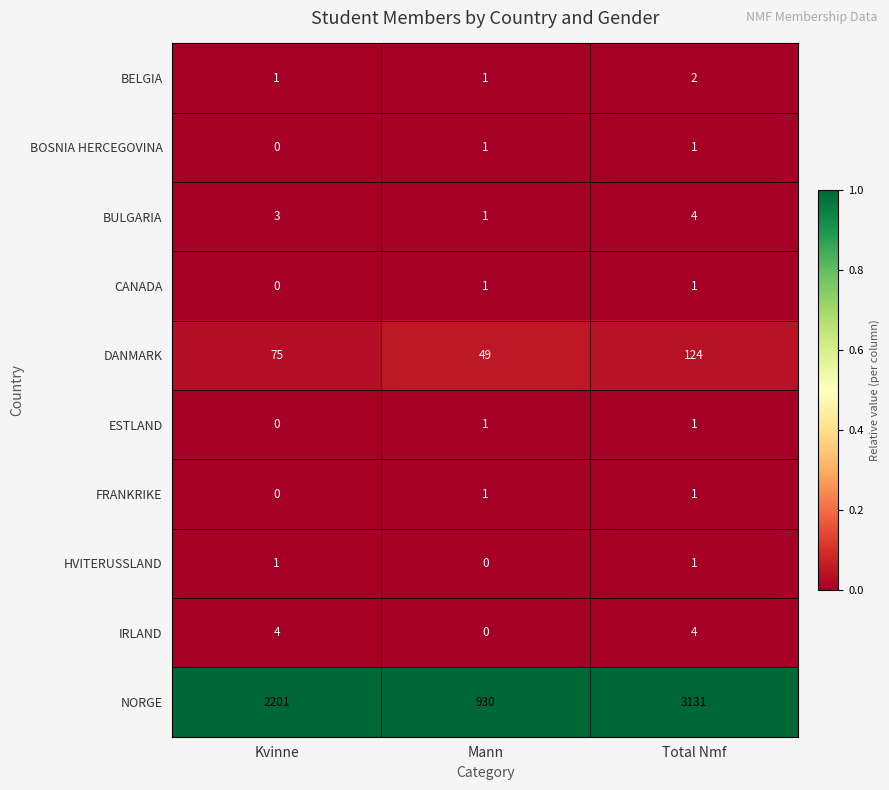

Reading right to left, what are all the values shown in this chart?

BELGIA: 2	1	1
BOSNIA HERCEGOVINA: 1	1	0
BULGARIA: 4	1	3
CANADA: 1	1	0
DANMARK: 124	49	75
ESTLAND: 1	1	0
FRANKRIKE: 1	1	0
HVITERUSSLAND: 1	0	1
IRLAND: 4	0	4
NORGE: 3131	930	2201